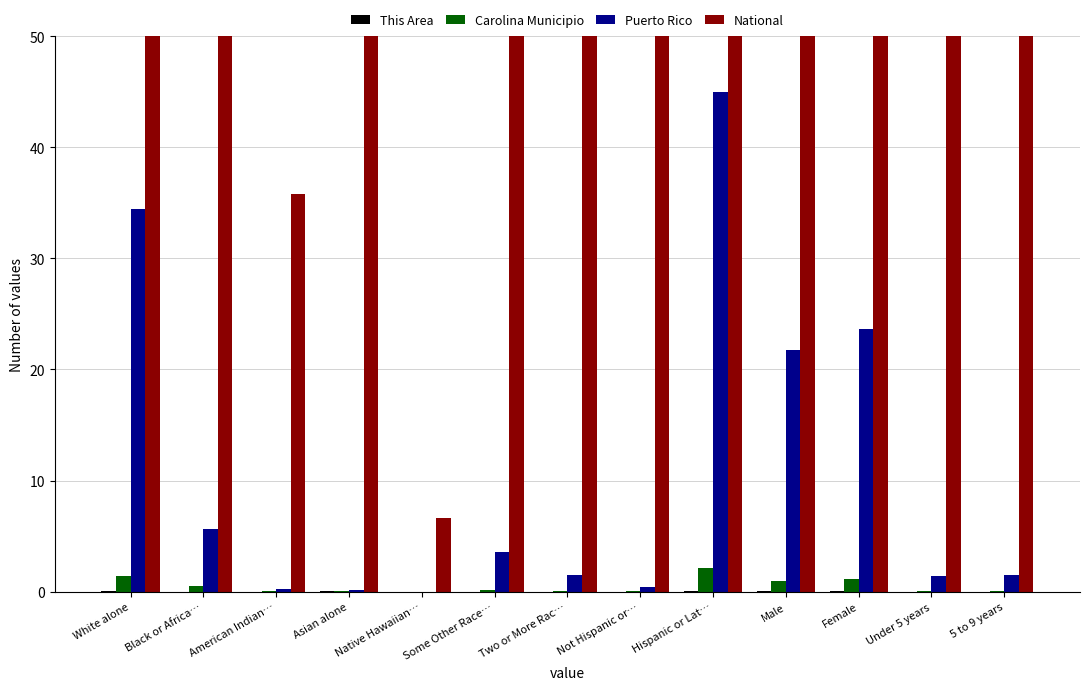

Where does the Puerto Rico series first go above 1?

White alone